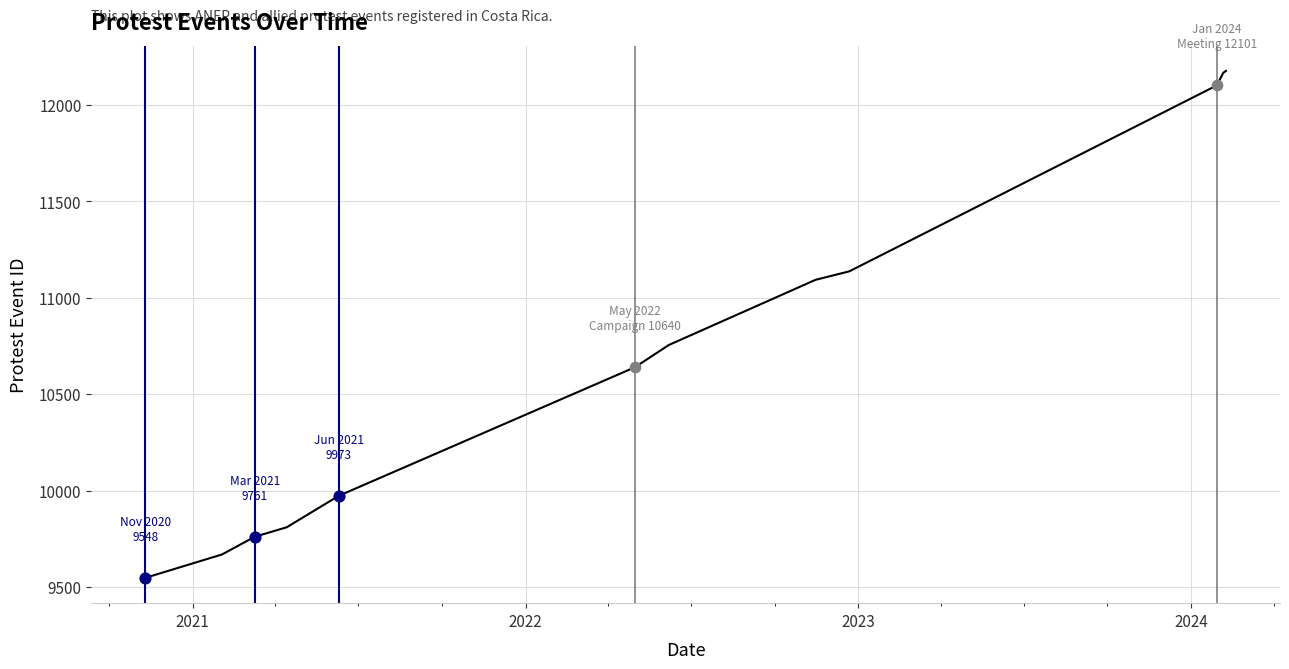

What is the smallest value displayed?

9548